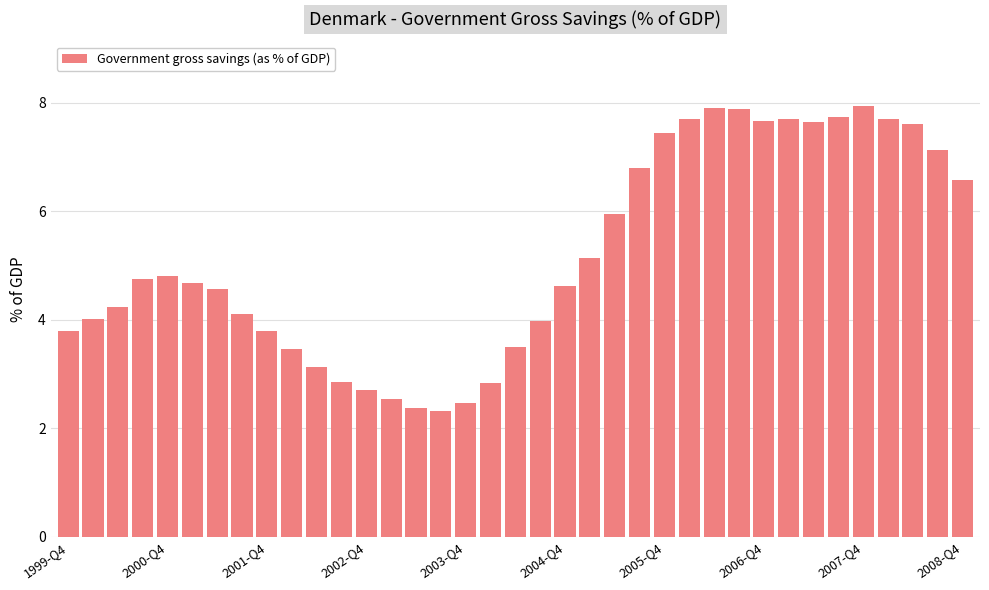

Does the chart contain any negative values?

No